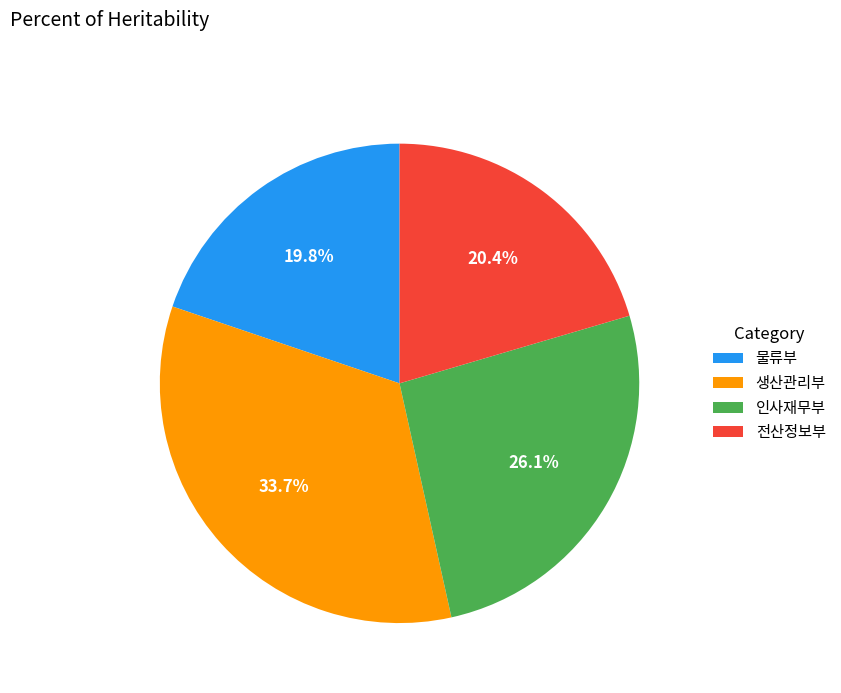

Between 전산정보부 and 생산관리부, which is larger?

생산관리부